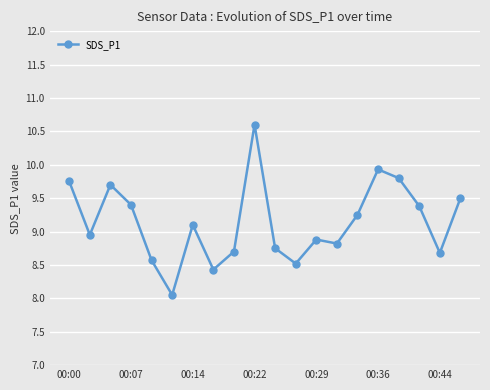

What is the value of the 9th point from the left?

8.7